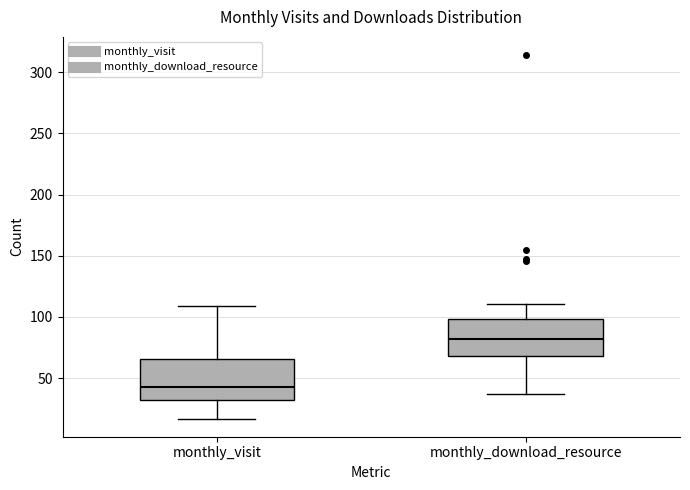

Reading left to right, transcribe this box plot: for each box, give where its median line is, the range the box spans, and where its two whiskers end, as read against the y-axis. The values are not printed on the chart, so give them approximately, as read against the axis.

monthly_visit: median 45, box 30 to 65, whiskers 15 to 110
monthly_download_resource: median 80, box 70 to 100, whiskers 35 to 110